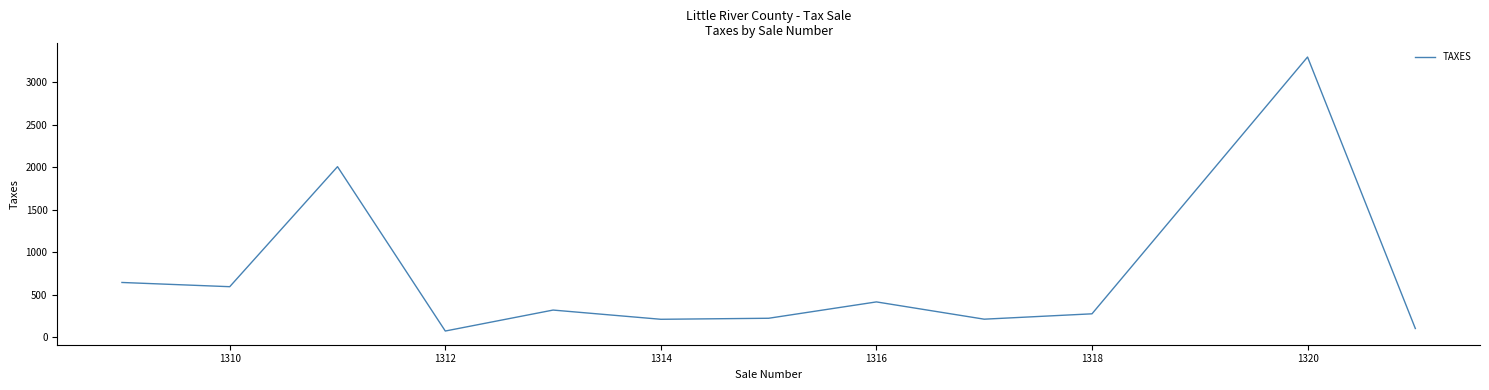

How many distinct data groups are displayed?

1